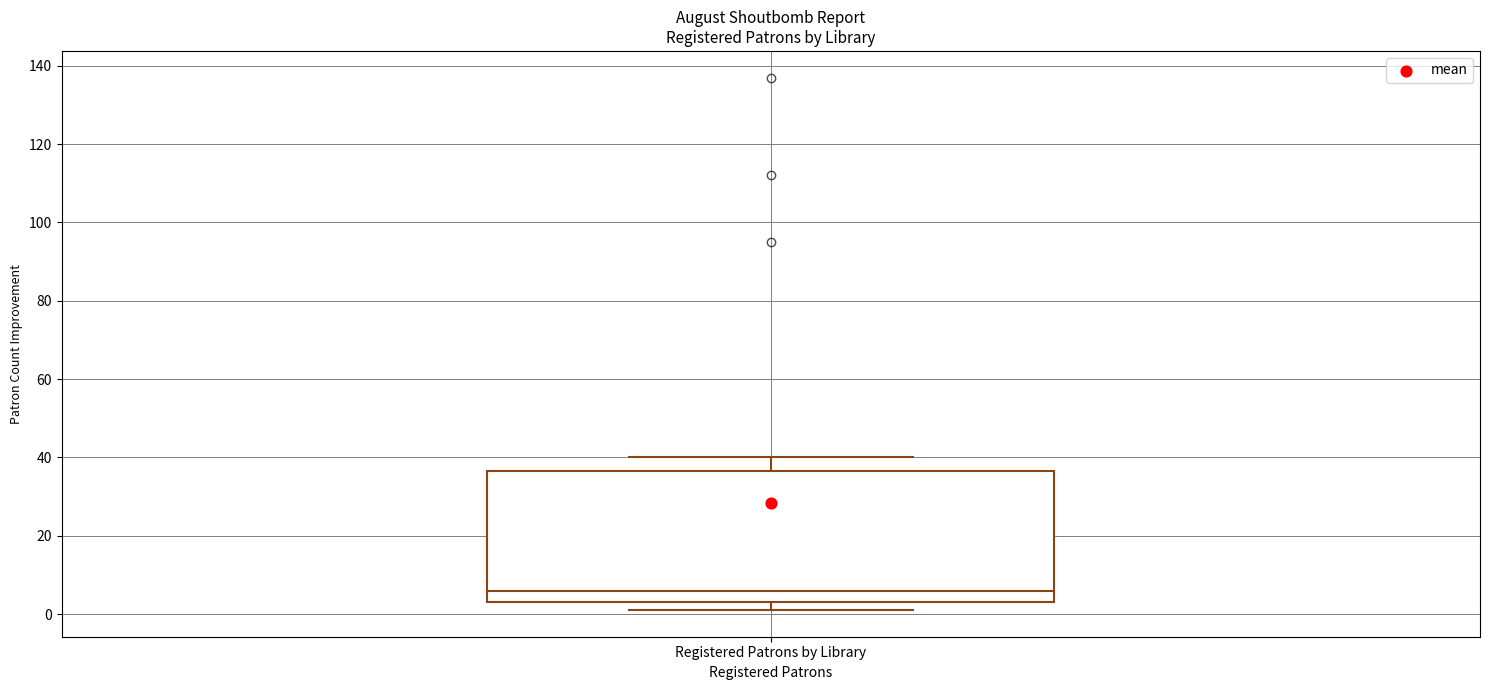

Where is the upper edge of the box for Registered Patrons by Library on the y-axis? The values are not printed on the chart, so give them approximately, as read against the axis.

36